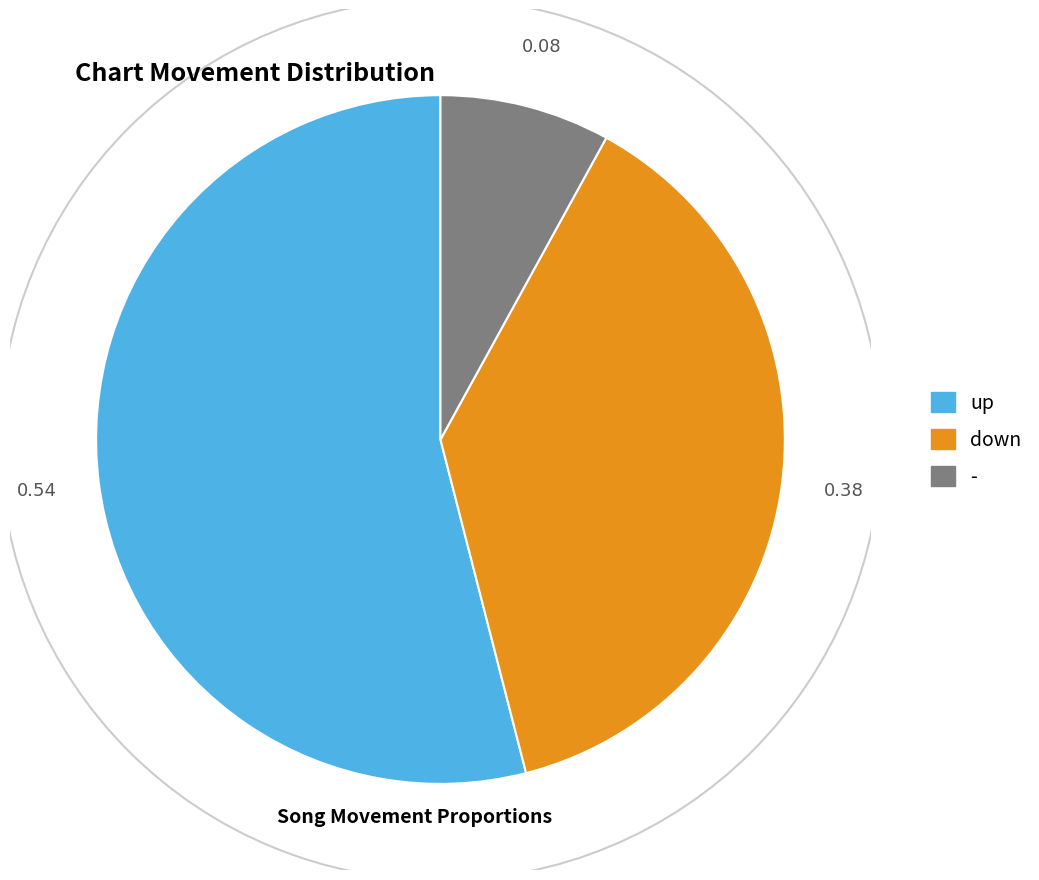

Which slice is the smallest?

-